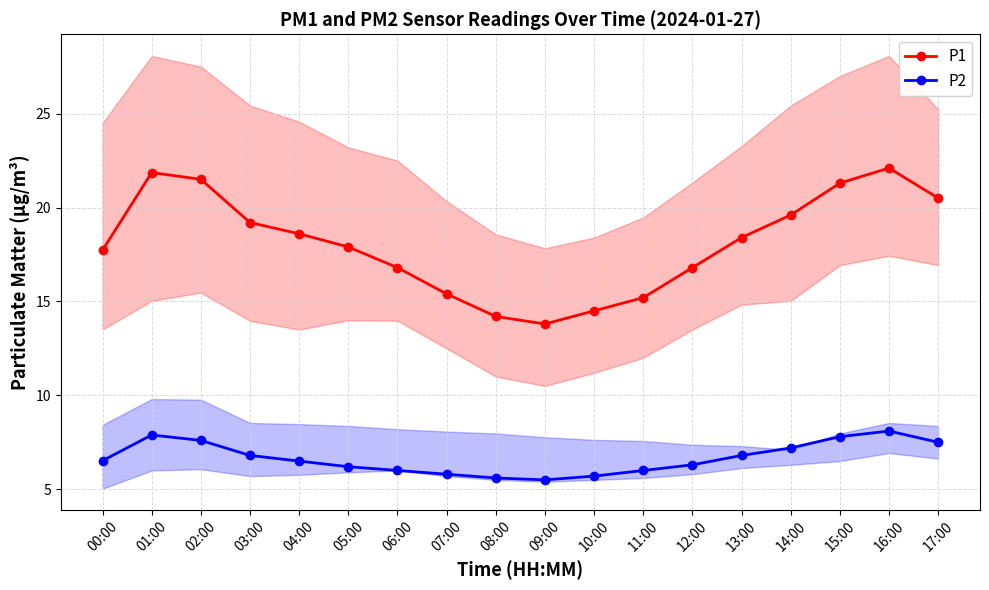

Rank the categories by P2 value from highest to lowest.

16:00, 01:00, 15:00, 02:00, 17:00, 14:00, 03:00, 13:00, 00:00, 04:00, 12:00, 05:00, 06:00, 11:00, 07:00, 10:00, 08:00, 09:00